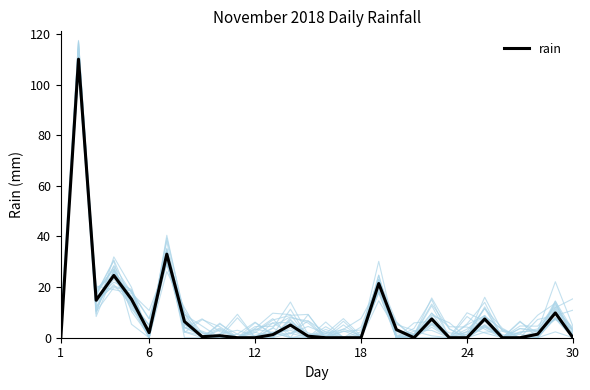

The rain series shows 0.0 at 24. True or false?

True